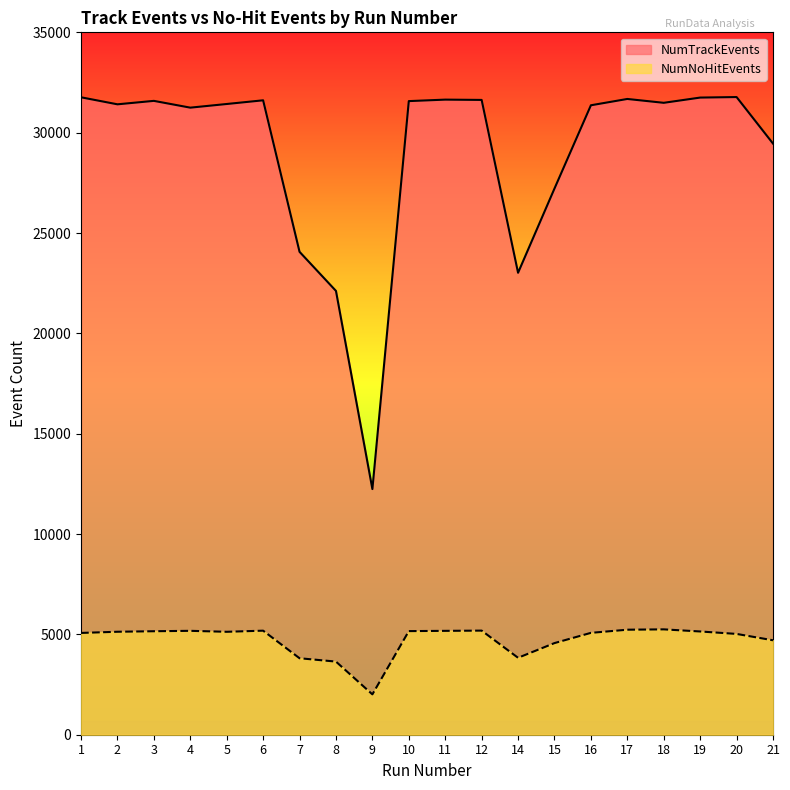

What is the value of the NumNoHitEvents point at the 16th from the left?

5233